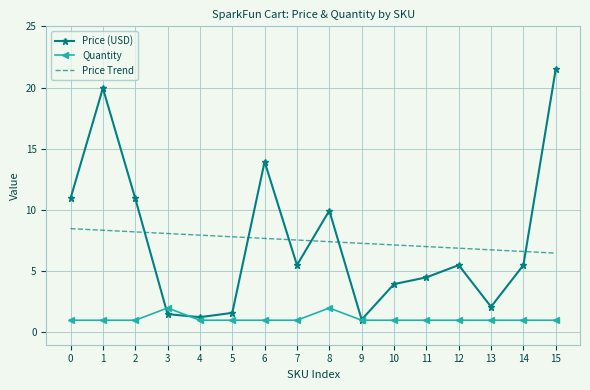

Rank the series by their maximum value, from lowest to highest.

Quantity, Price Trend, Price (USD)